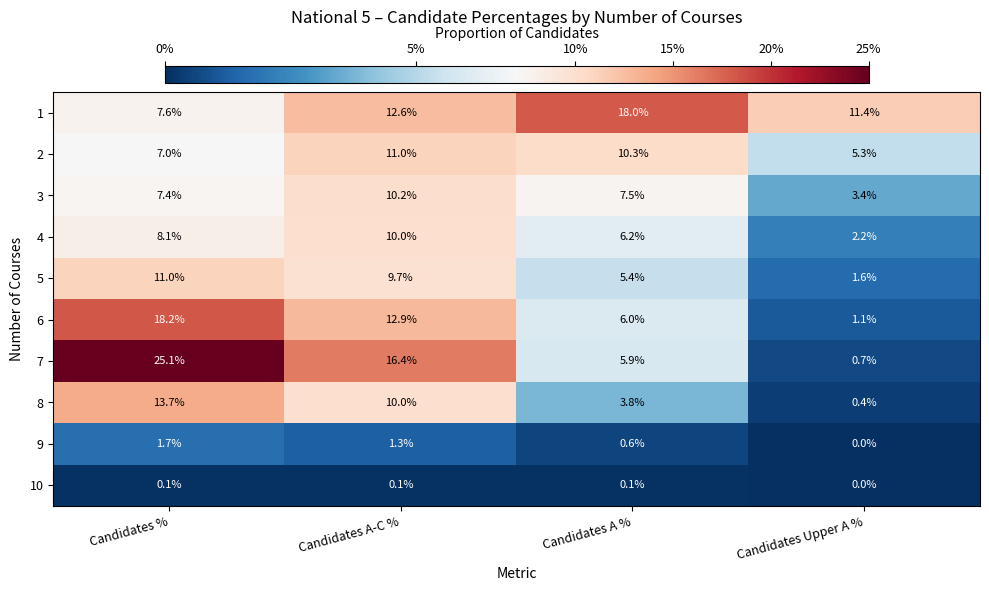

How many data points does each series have?

4